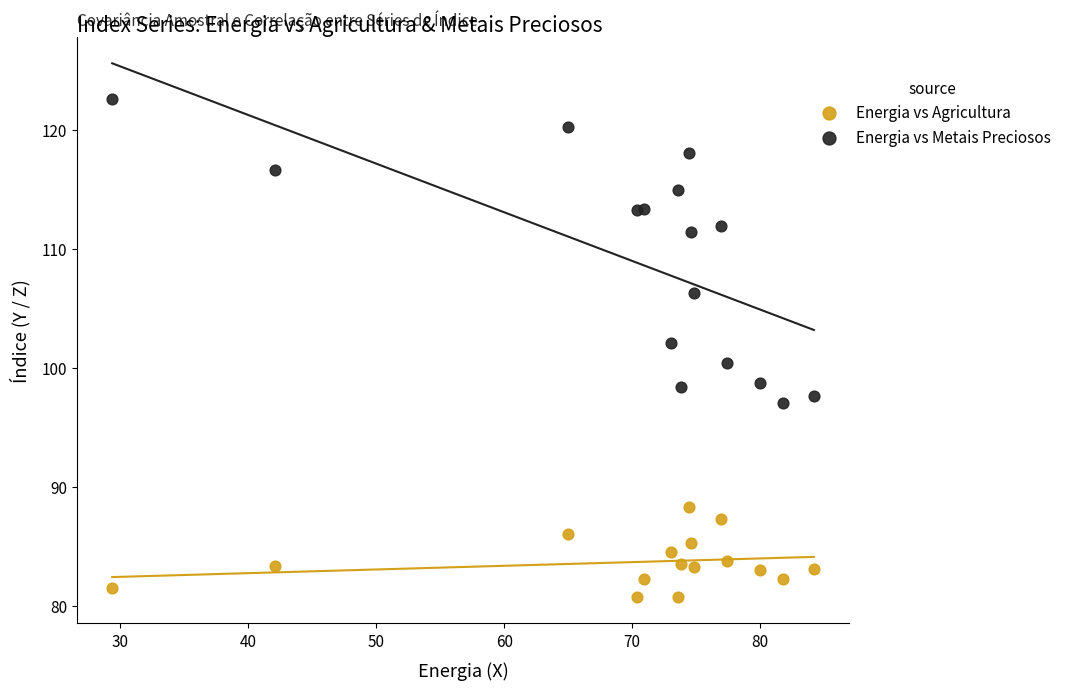

What are all the series names shown in the legend?

Energia vs Agricultura, Energia vs Metais Preciosos